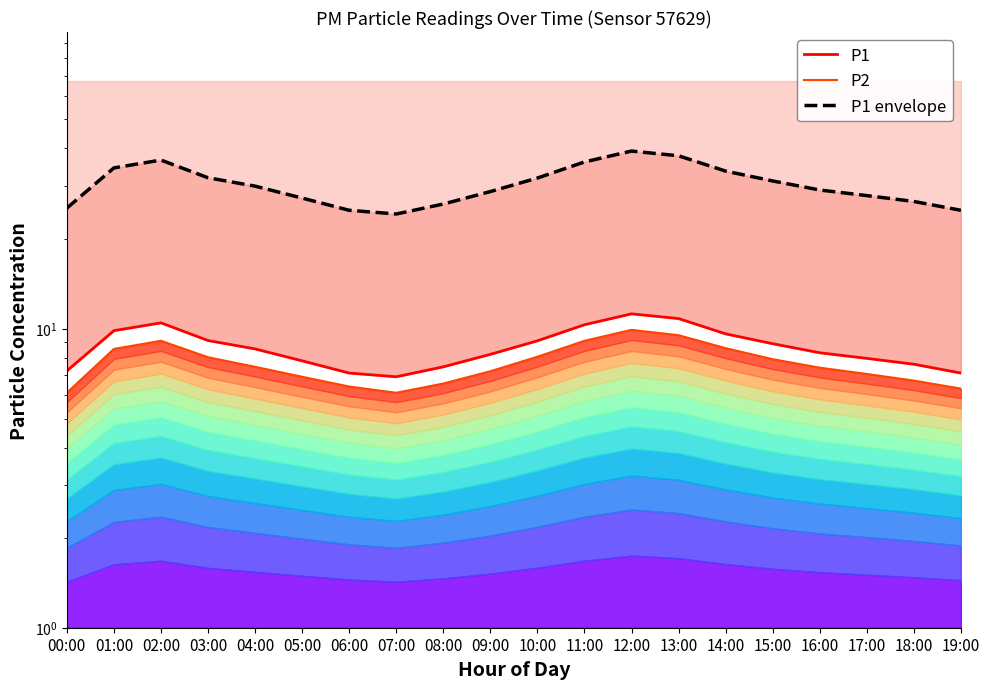

What is the difference between the second highest and minimum values in the P2 series?

3.4